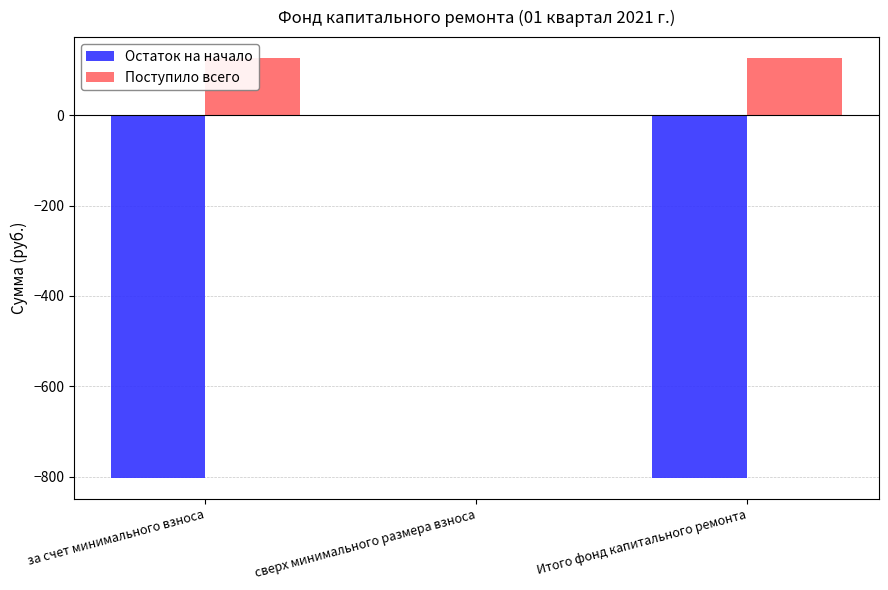

At which label does Поступило всего first exceed 126?

за счет минимального взноса